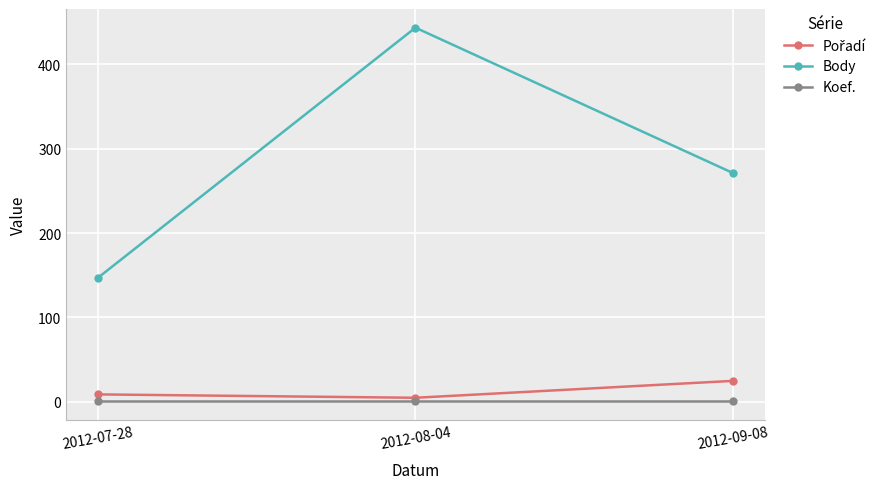

What is the difference between the highest and lowest values at 2012-09-08?

270